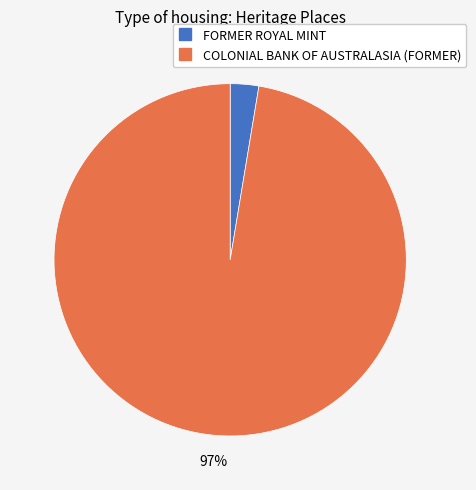

Does FORMER ROYAL MINT represent more than half of the total?

No